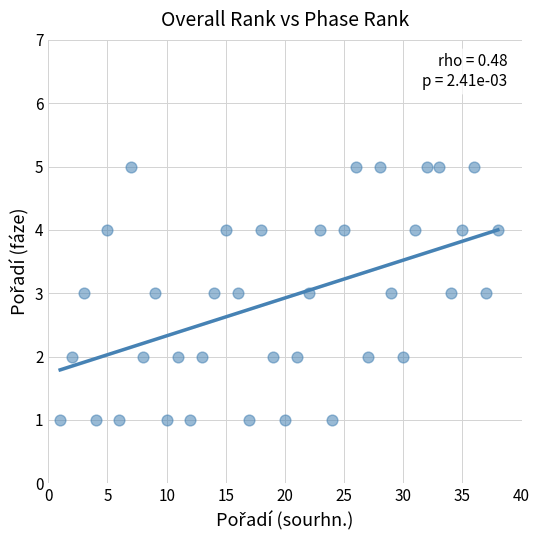

What is the range of X values (max minus min)?

37